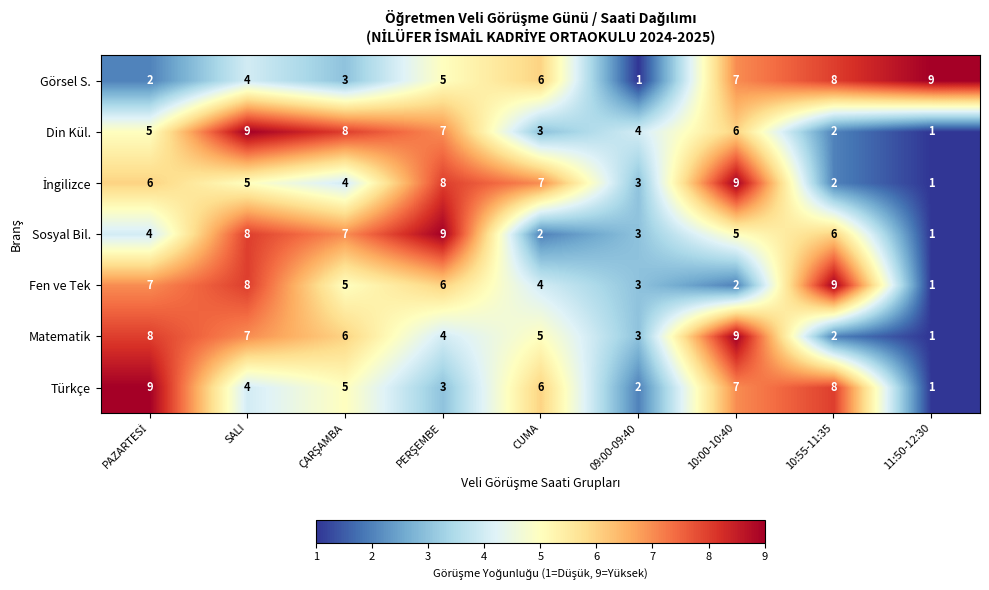

Count the Görsel S. values in the range 3 to 7.

5